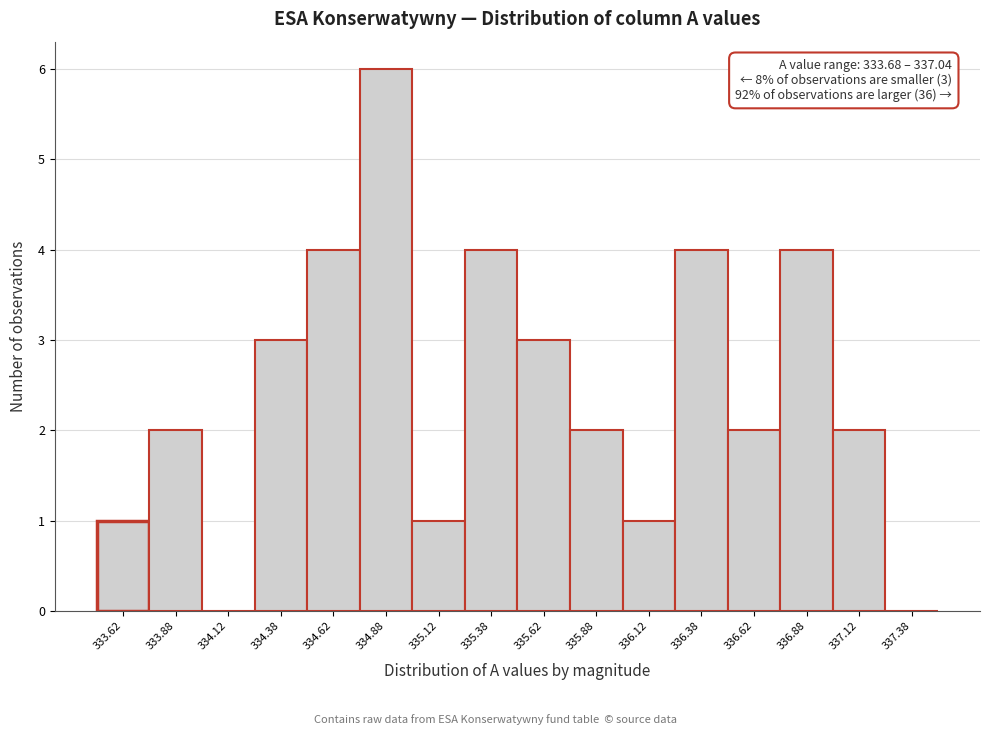

Which range on the x-axis has the tallest bar?

334.75 to 335.00